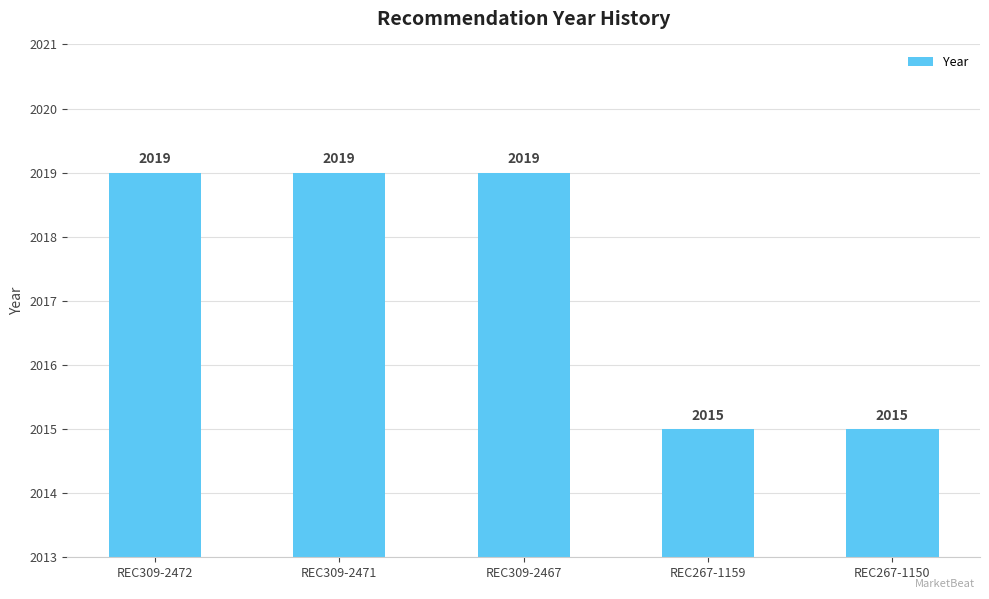

What is the difference between the second highest and minimum values?

4